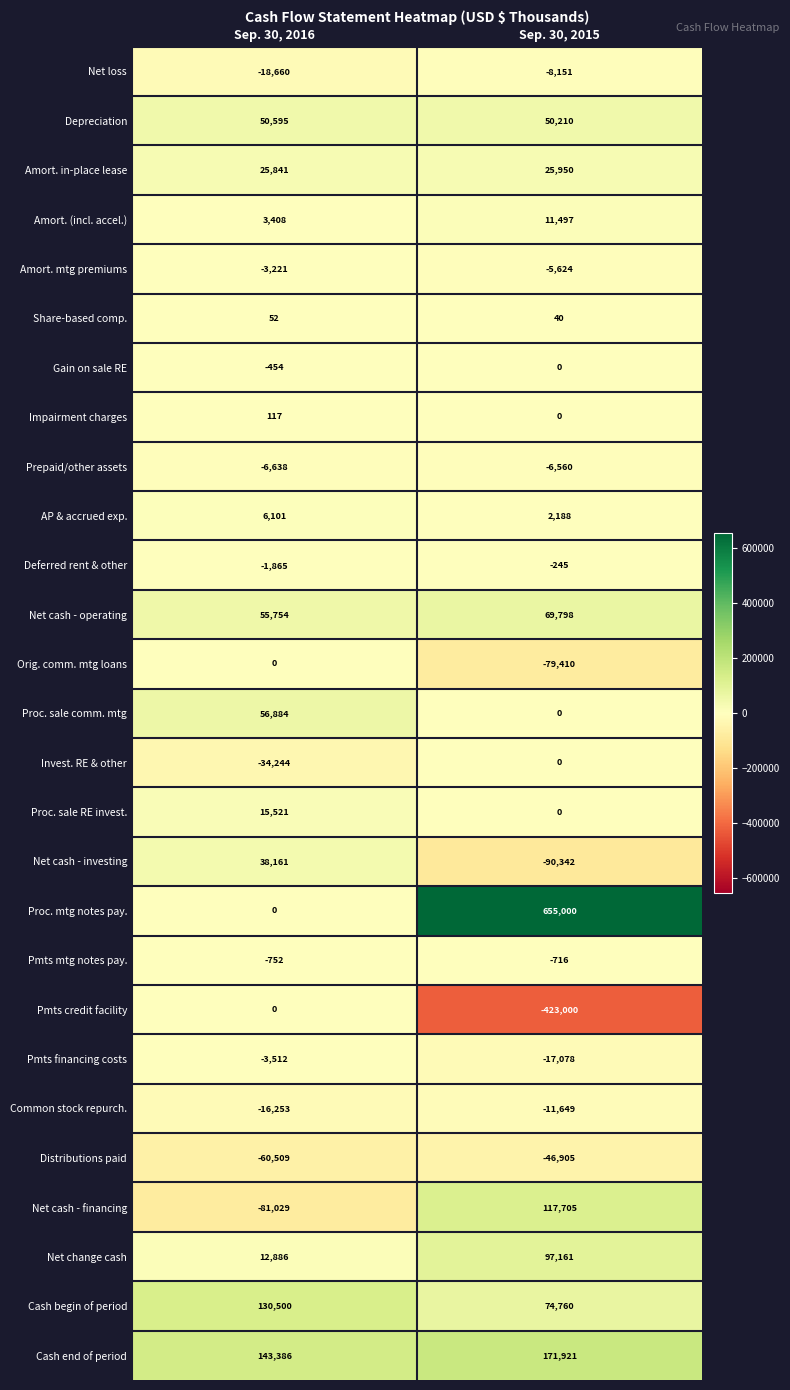

True or false: Deferred rent & other has a value of -426 at Sep. 30, 2015.

False